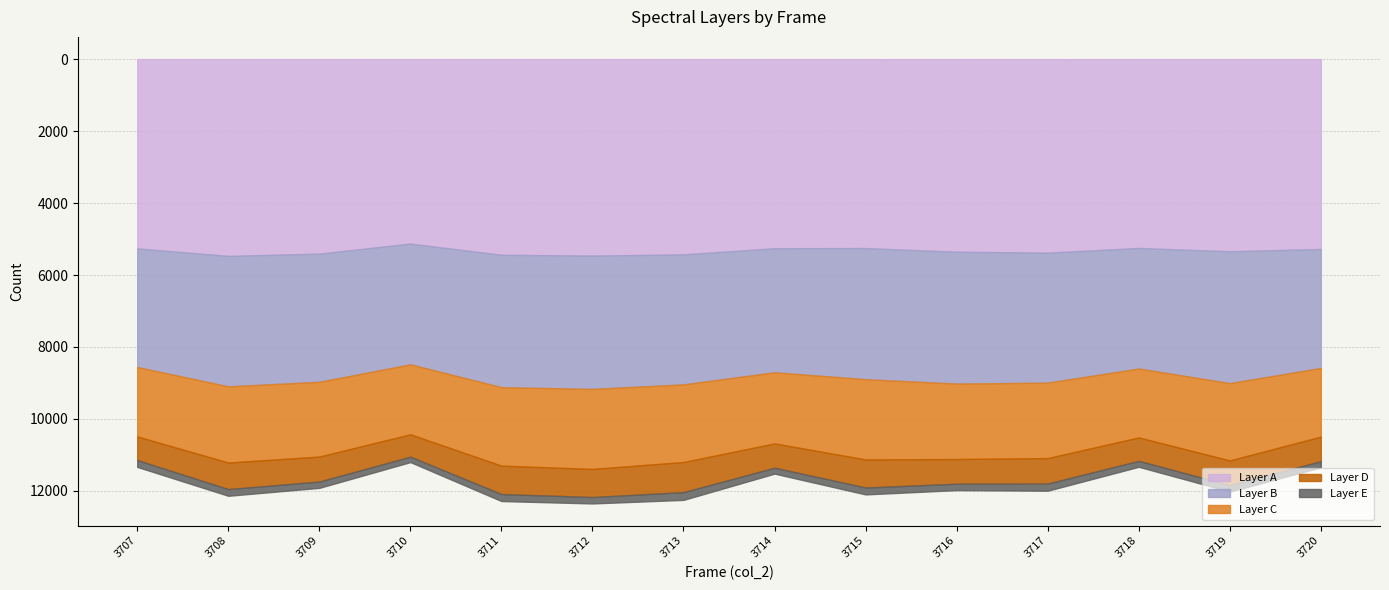

Reading left to right, extract all data points from this chart.

Layer A: 3707=5261	3708=5470	3709=5405	3710=5127	3711=5438	3712=5461	3713=5427	3714=5256	3715=5252	3716=5354	3717=5379	3718=5249	3719=5341	3720=5277
Layer B: 3707=3298	3708=3624	3709=3564	3710=3356	3711=3680	3712=3705	3713=3613	3714=3447	3715=3644	3716=3664	3717=3613	3718=3350	3719=3664	3720=3307
Layer C: 3707=1927	3708=2118	3709=2077	3710=1944	3711=2180	3712=2224	3713=2157	3714=1977	3715=2230	3716=2096	3717=2096	3718=1915	3719=2148	3720=1908
Layer D: 3707=658	3708=738	3709=694	3710=622	3711=790	3712=780	3713=838	3714=676	3715=780	3716=687	3717=708	3718=651	3719=687	3720=682
Layer E: 3707=189	3708=186	3709=176	3710=151	3711=194	3712=179	3713=215	3714=164	3715=192	3716=177	3717=199	3718=165	3719=179	3720=170